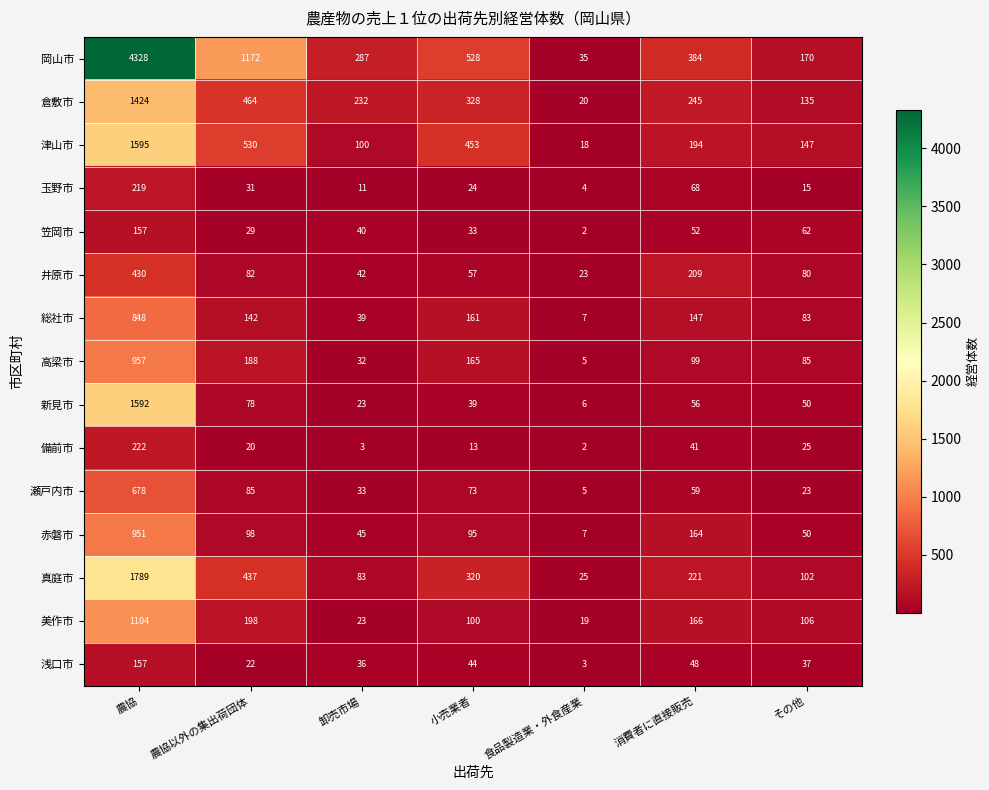

Is the value of 真庭市 at 卸売市場 greater than the value of 美作市 at その他?

No